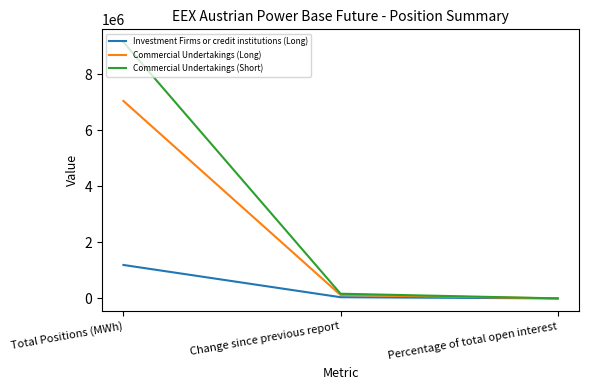

The Commercial Undertakings (Long) series shows 120312.0 at Change since previous report. True or false?

True